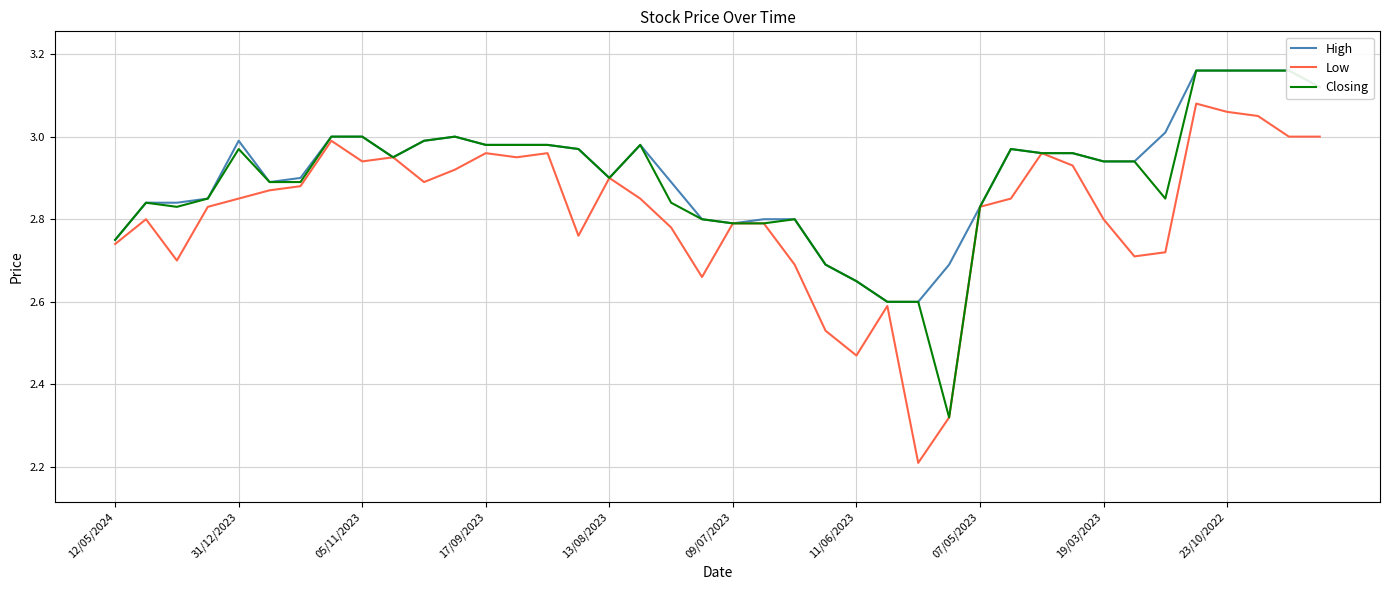

Rank the series by their average value, from lowest to highest.

Low, Closing, High